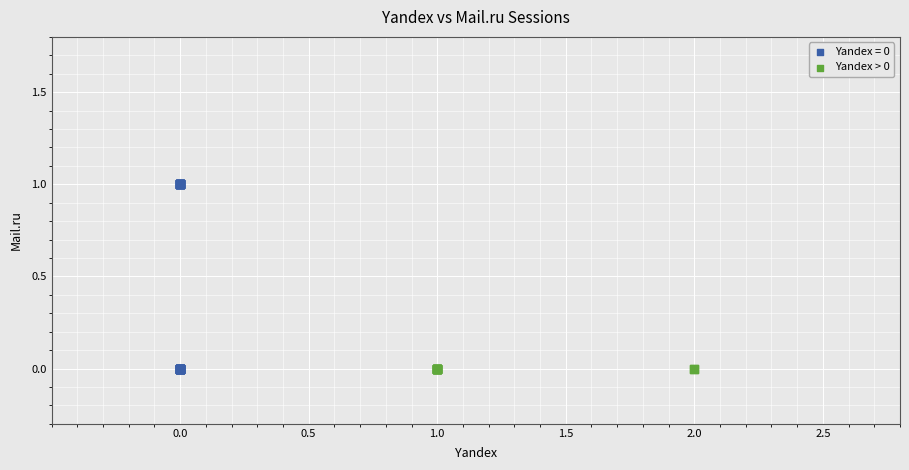

Which series contains the highest Y value?

Yandex = 0